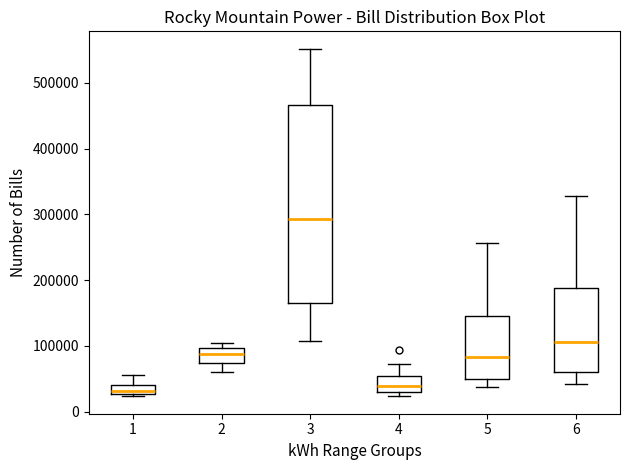

Which box has the highest median line?

3